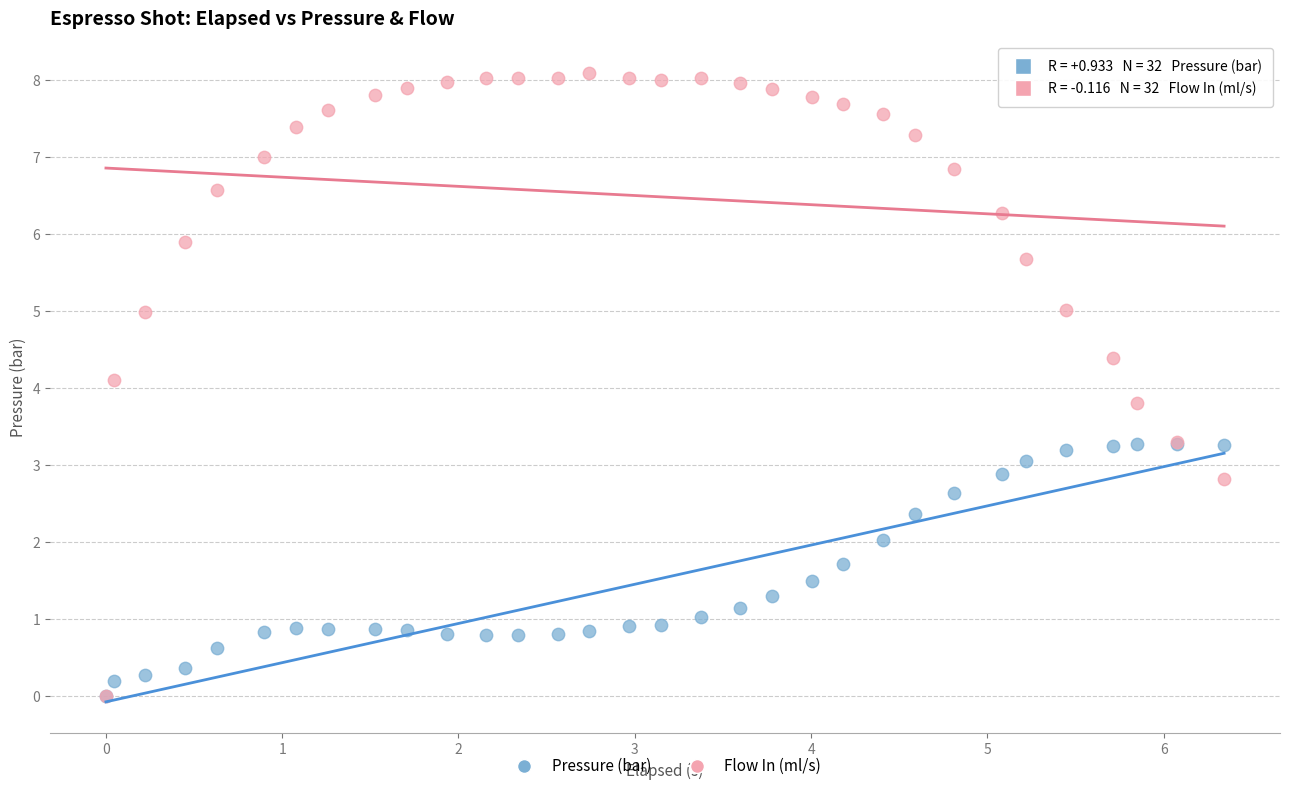

Across all series, what Y value is closest to 4?

4.1